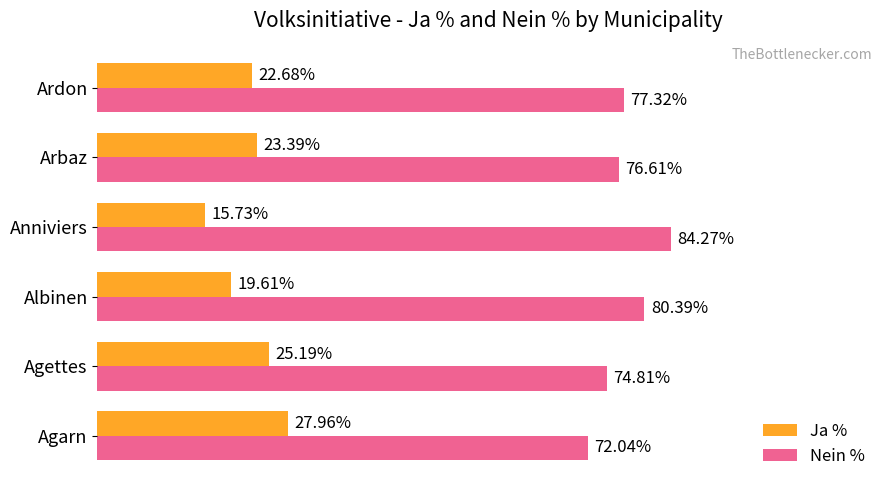

Where is Nein % nearest to the value 78?

Ardon